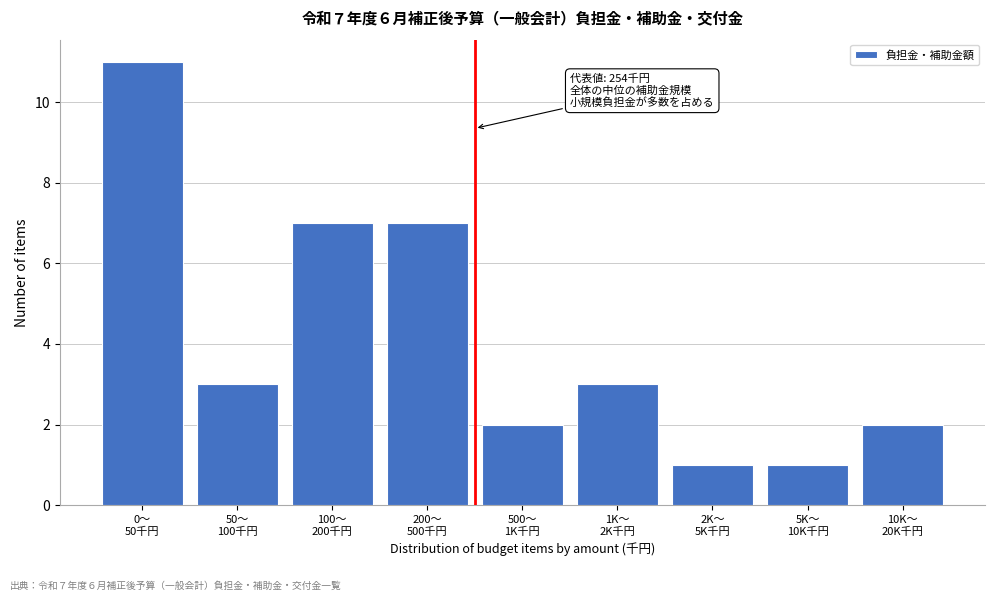

Reading right to left, what are all the values shown in this chart?

2	1	1	3	2	7	7	3	11